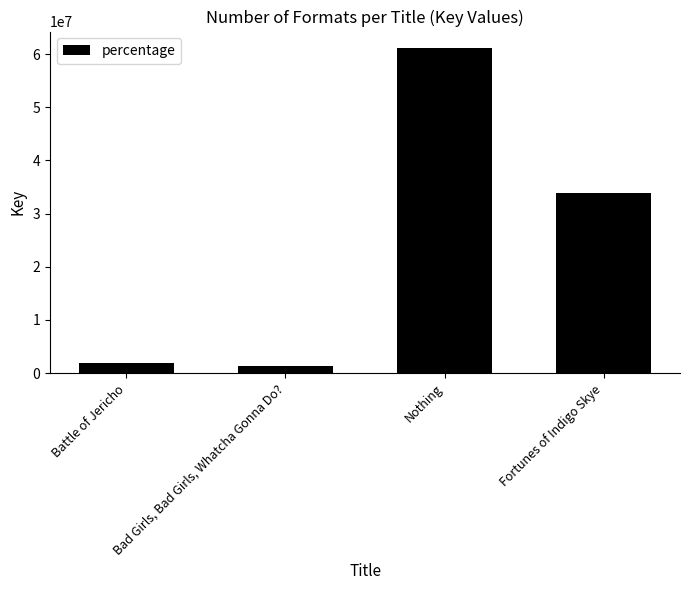

List the labels in order of value, largest first.

Nothing, Fortunes of Indigo Skye, Battle of Jericho, Bad Girls, Bad Girls, Whatcha Gonna Do?